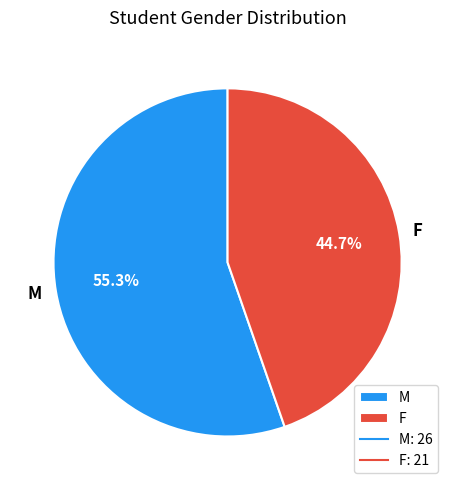

To the nearest percent, what percentage of the pie is F?

45%